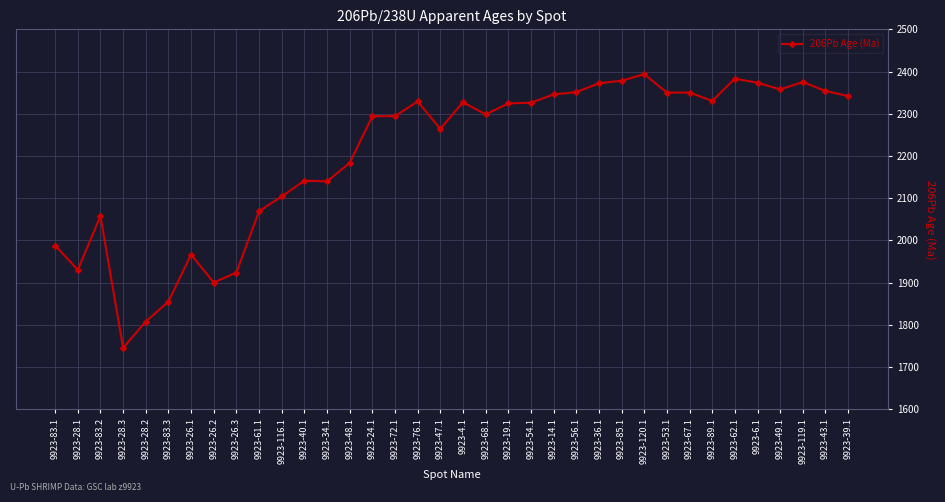

At which category does the chart reach its peak across all series?

9923-120.1